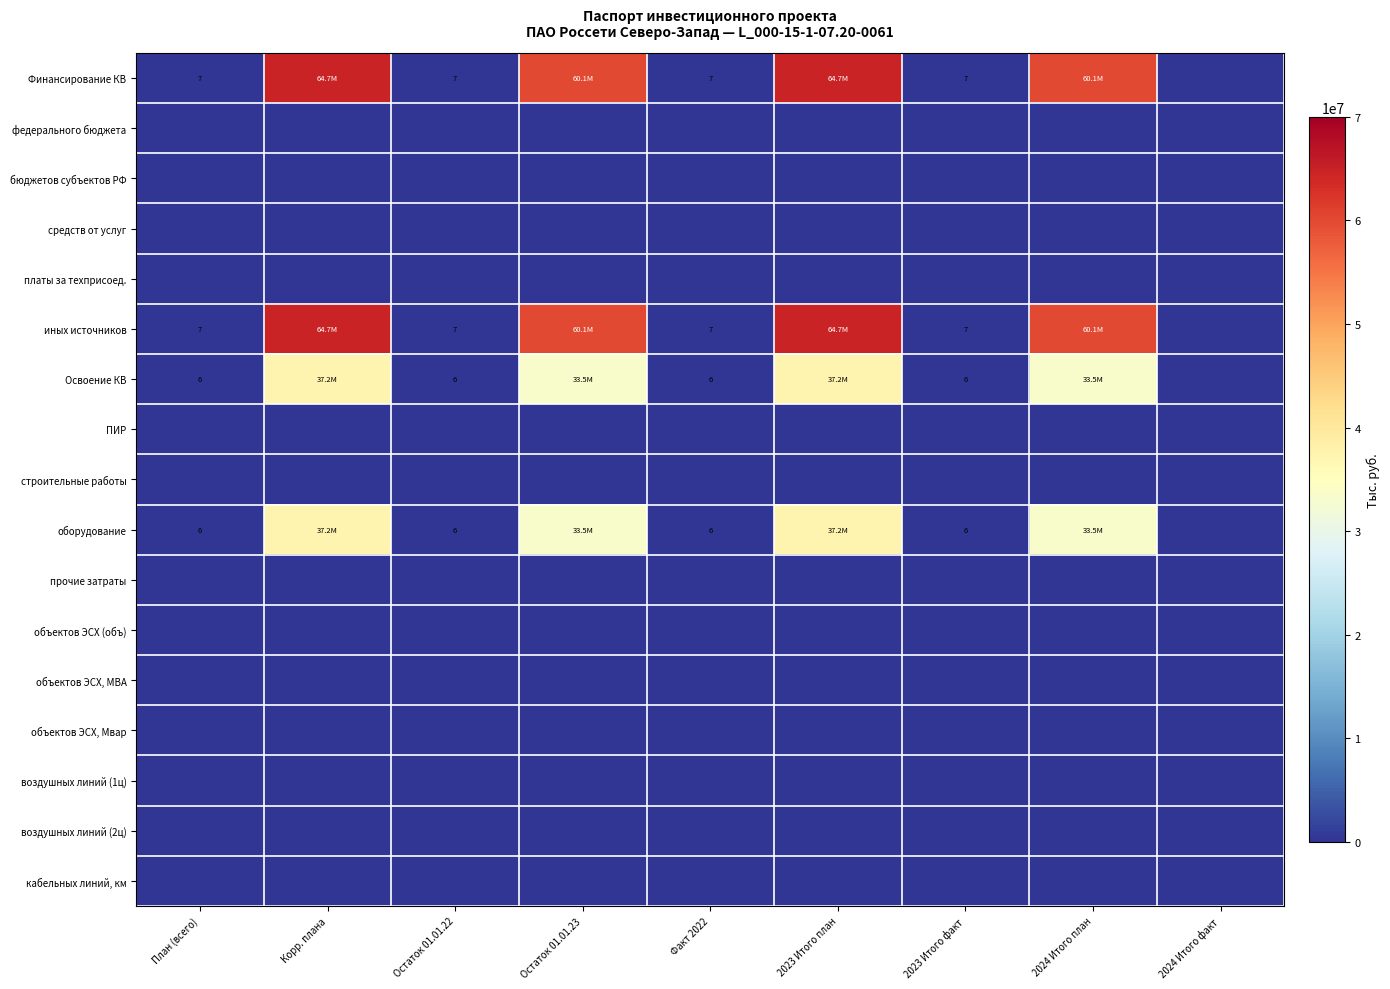

How many series are shown in this chart?

17